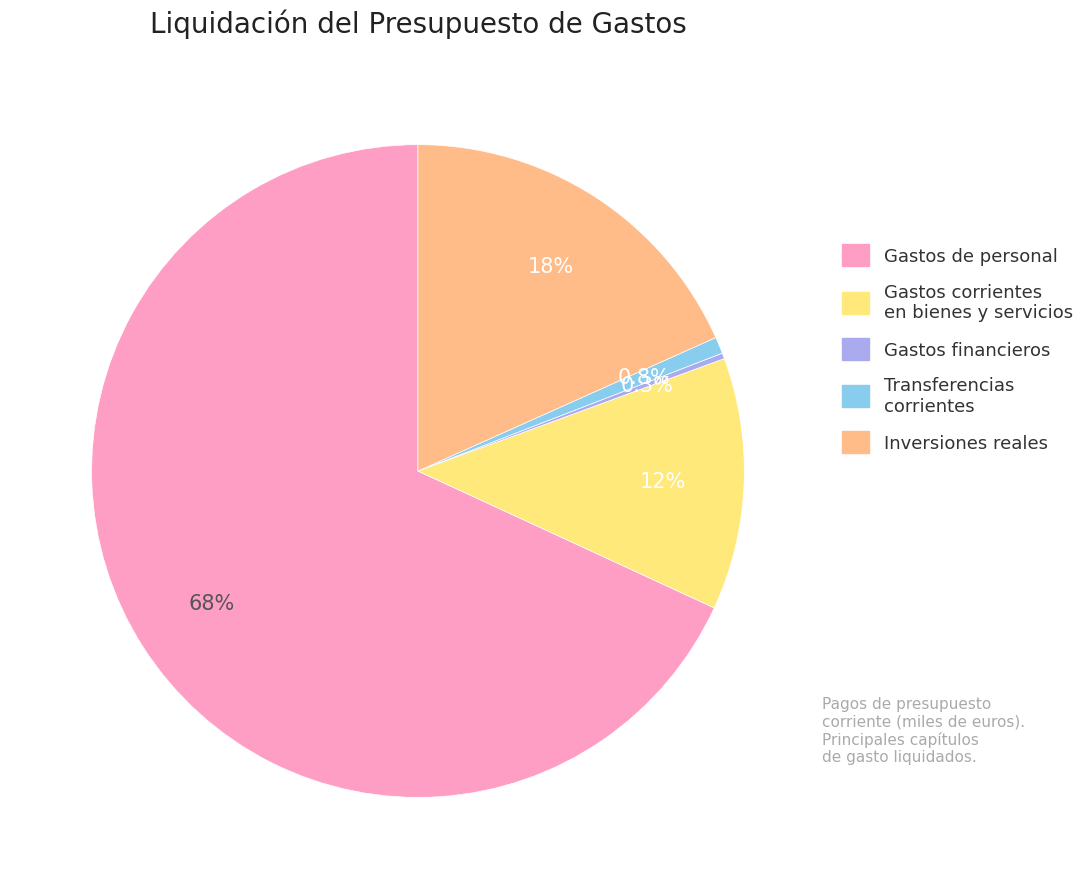

Is there any slice that represents more than half of the pie?

Yes